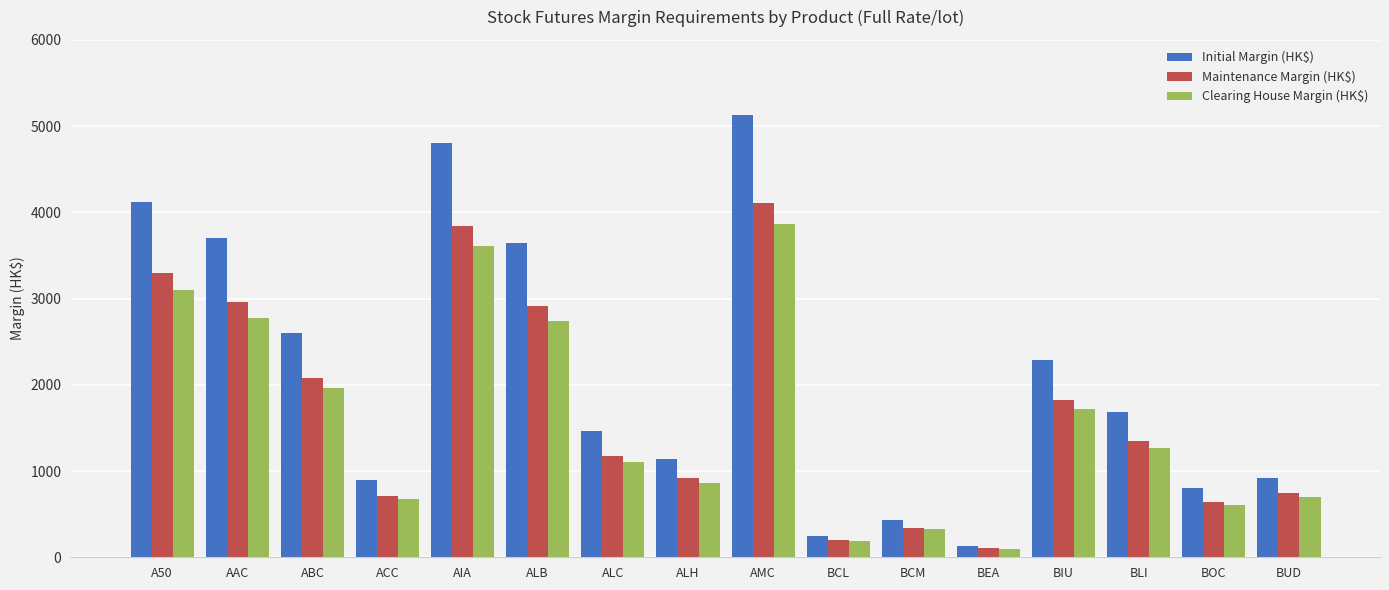

What are all the series names shown in the legend?

Initial Margin (HK$), Maintenance Margin (HK$), Clearing House Margin (HK$)